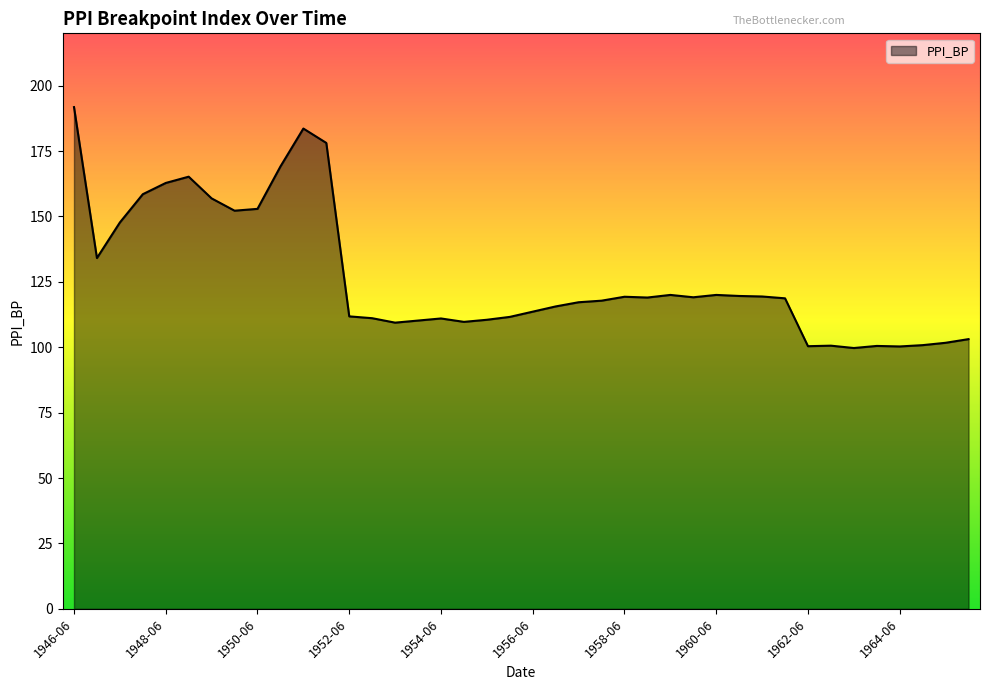

What is the greatest value displayed?

191.8